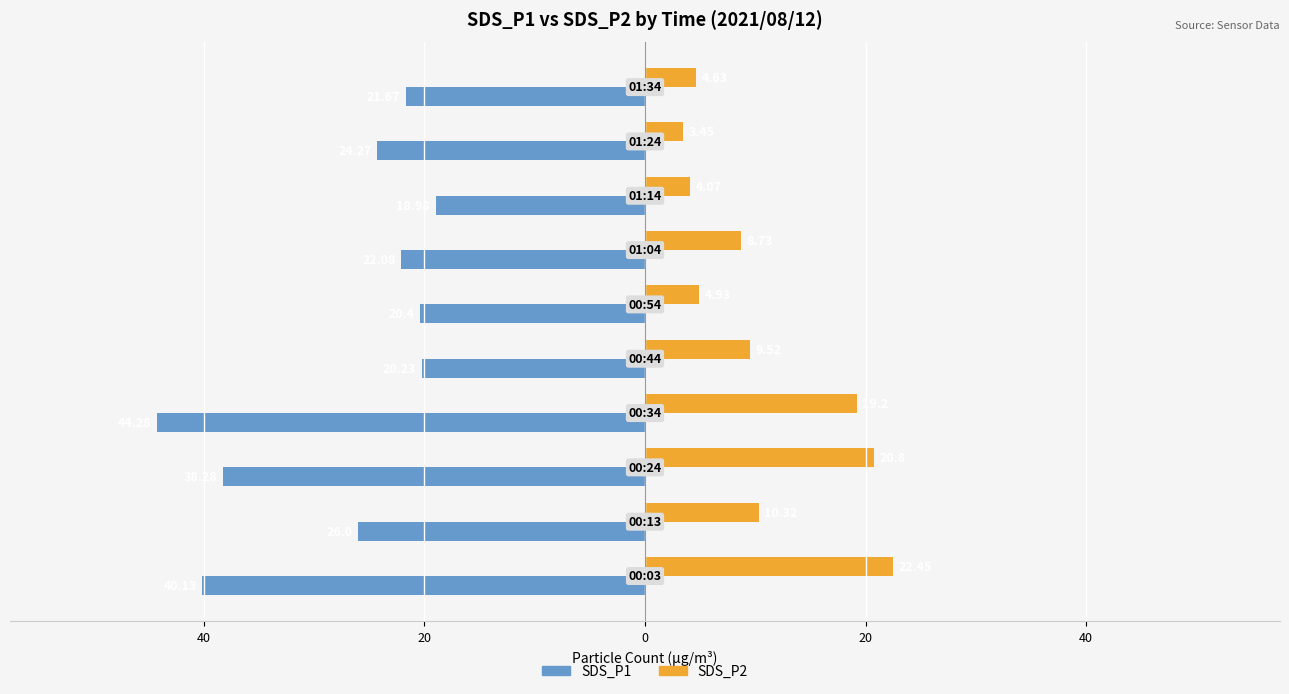

What are all the series names shown in the legend?

SDS_P1, SDS_P2